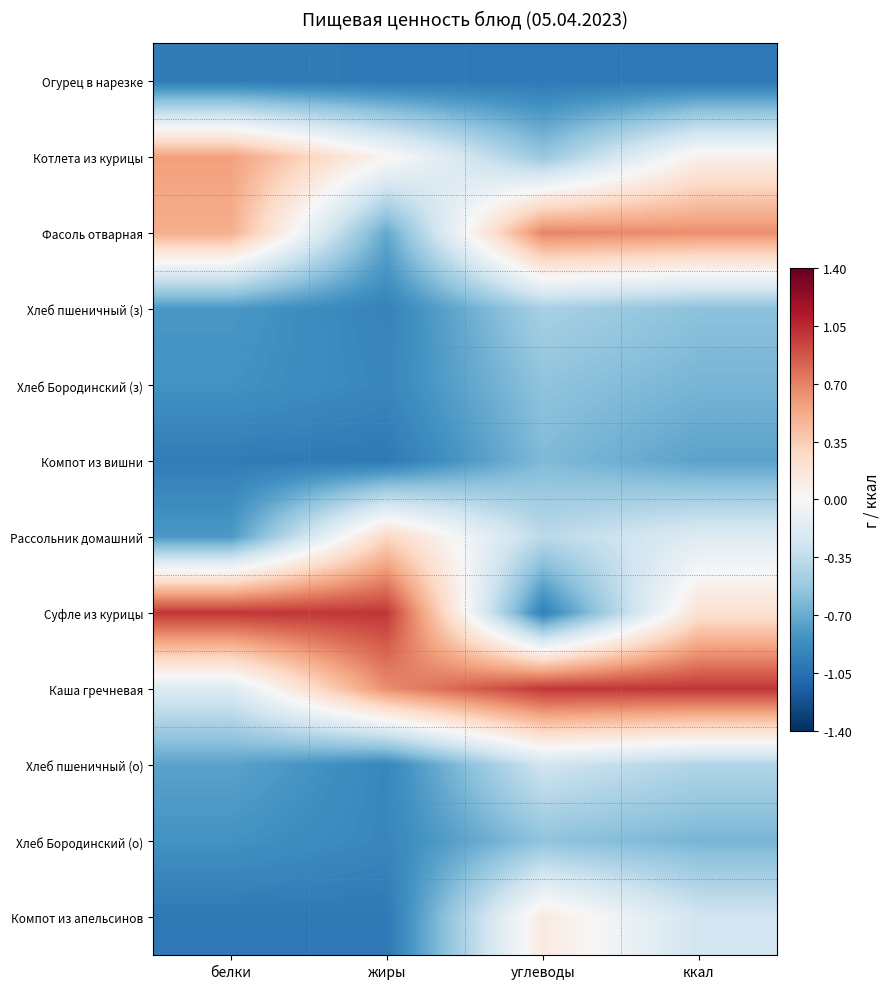

Which series has the largest range (max minus min)?

Суфле из курицы